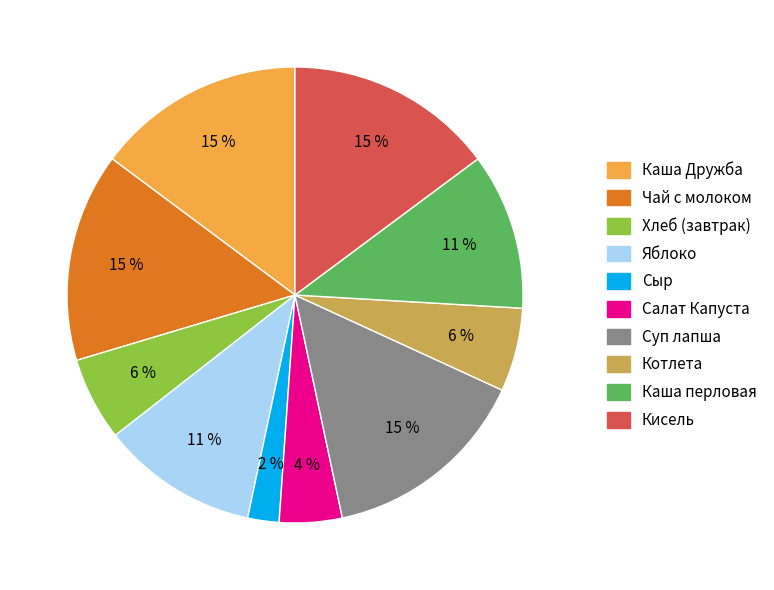

To the nearest percent, what is the average slice percentage?

10%